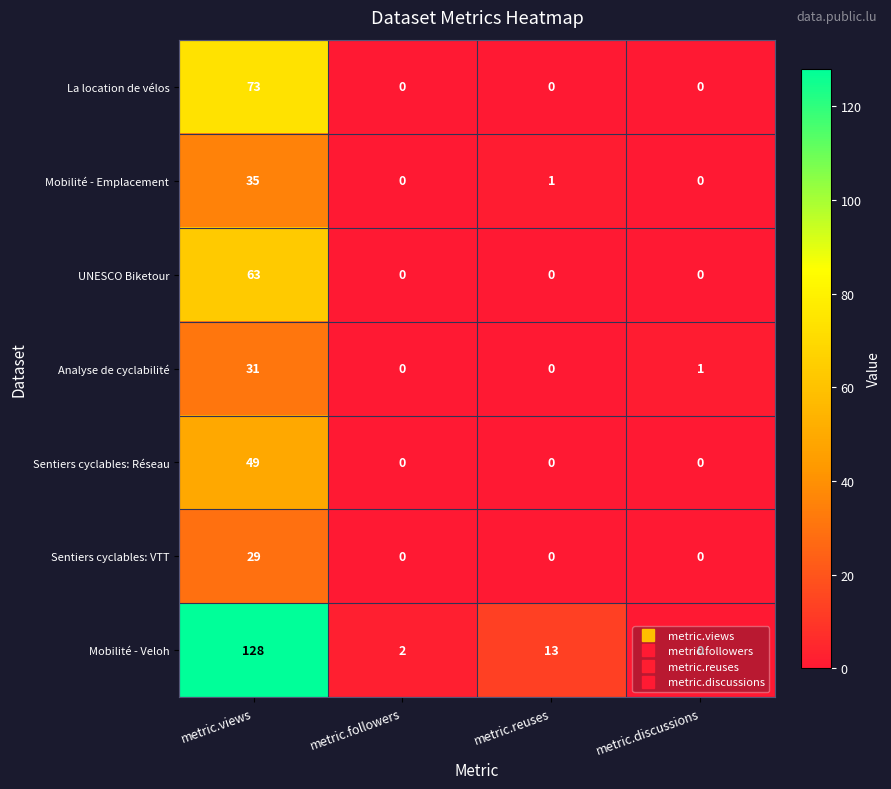

Rank the series at metric.views from lowest to highest value.

Sentiers cyclables: VTT, Analyse de cyclabilité, Mobilité - Emplacement, Sentiers cyclables: Réseau, UNESCO Biketour, La location de vélos, Mobilité - Veloh